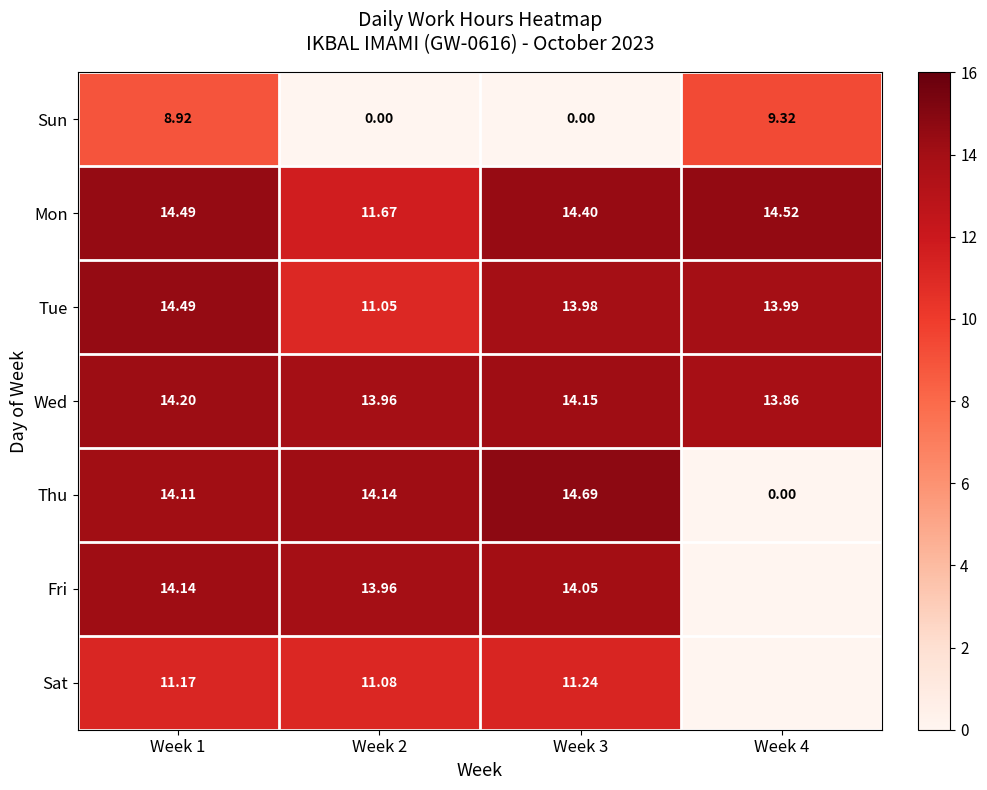

What is the greatest value displayed?

14.7